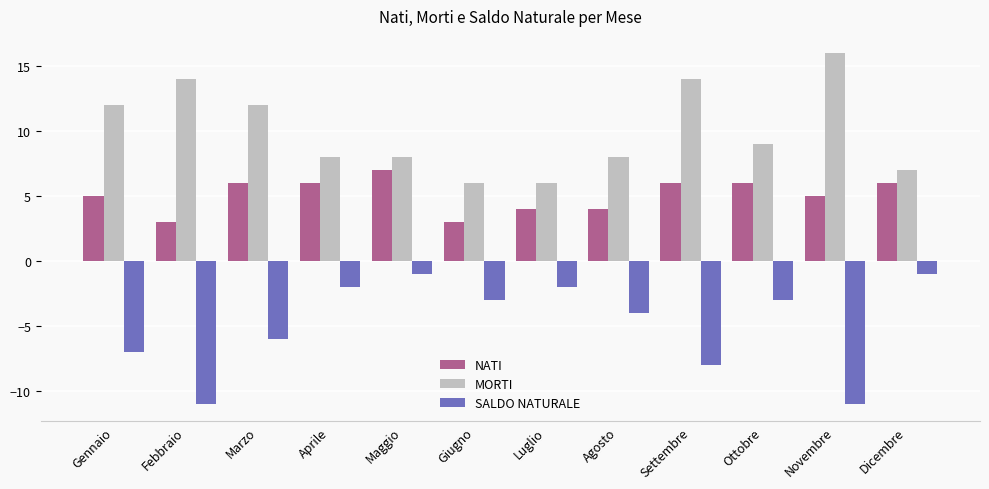

What is the difference between the MORTI values at Maggio and Settembre?

6